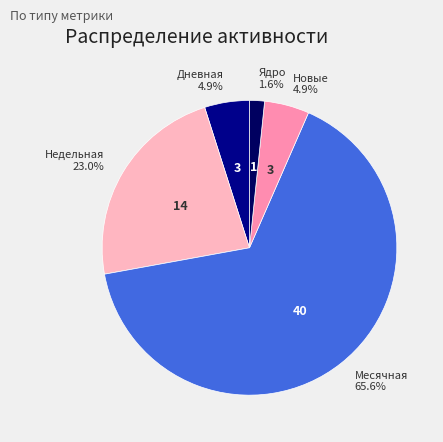

How many segments does this pie chart have?

5